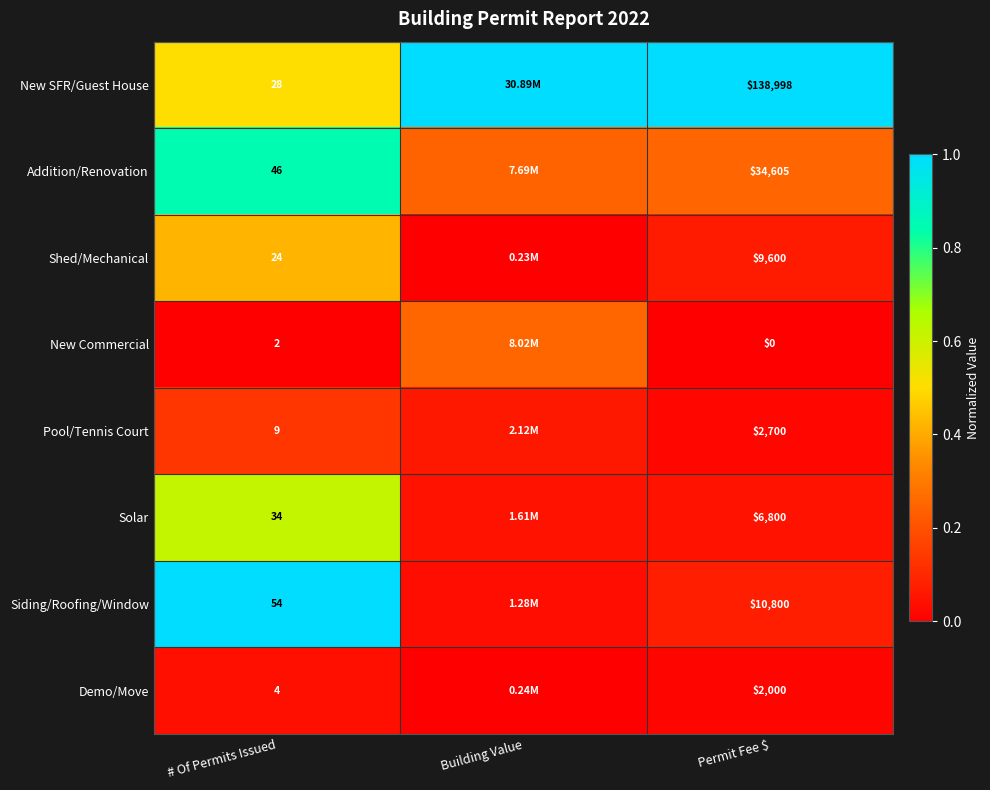

Is the value of Pool/Tennis Court at Permit Fee $ greater than the value of New Commercial at # Of Permits Issued?

Yes